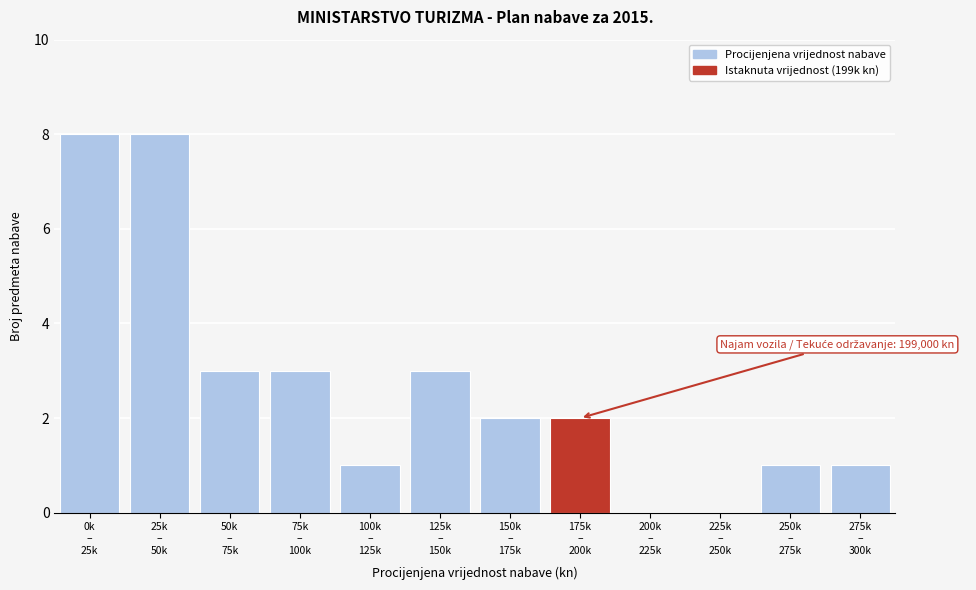

What is the sum of all values?

32